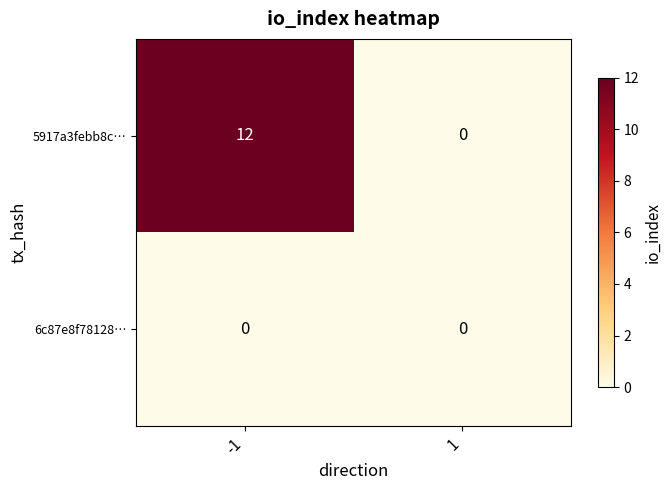

What is the sum of the 5917a3febb8c… values at -1 and 1?

12